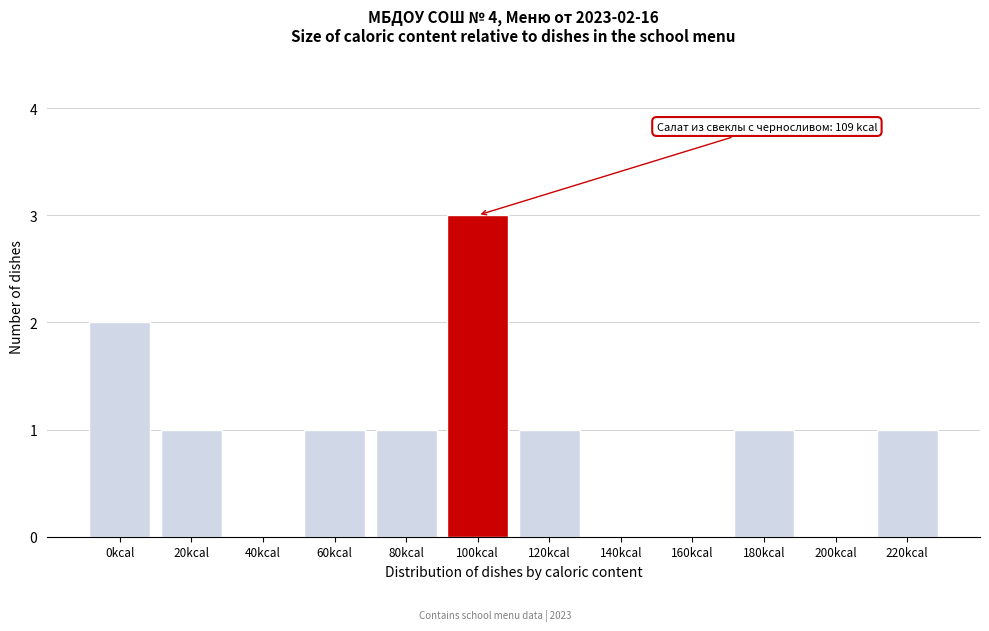

Reading left to right, what are all the values shown in this chart?

0kcal=2	20kcal=1	40kcal=0	60kcal=1	80kcal=1	100kcal=3	120kcal=1	140kcal=0	160kcal=0	180kcal=1	200kcal=0	220kcal=1